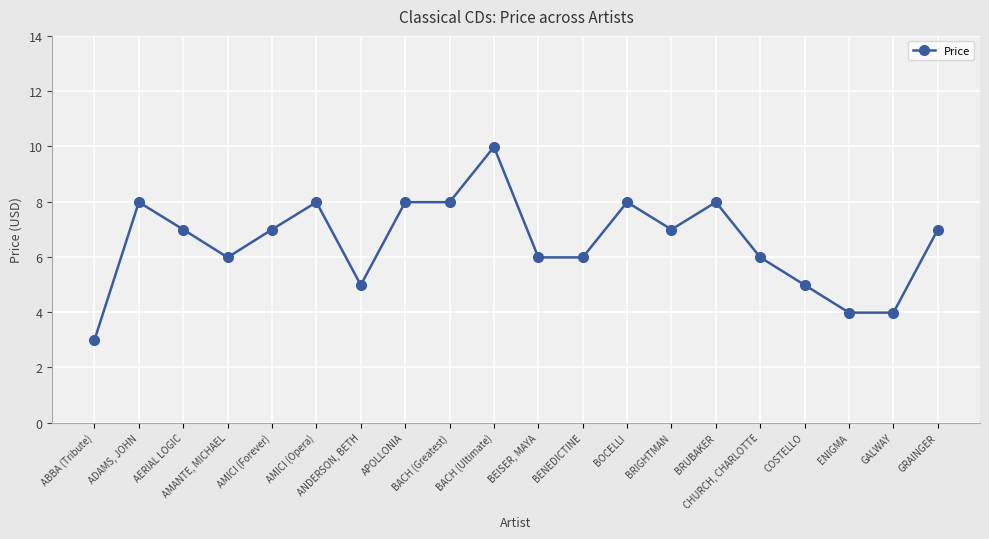

True or false: the data shows 10.0 at BACH (Ultimate).

True